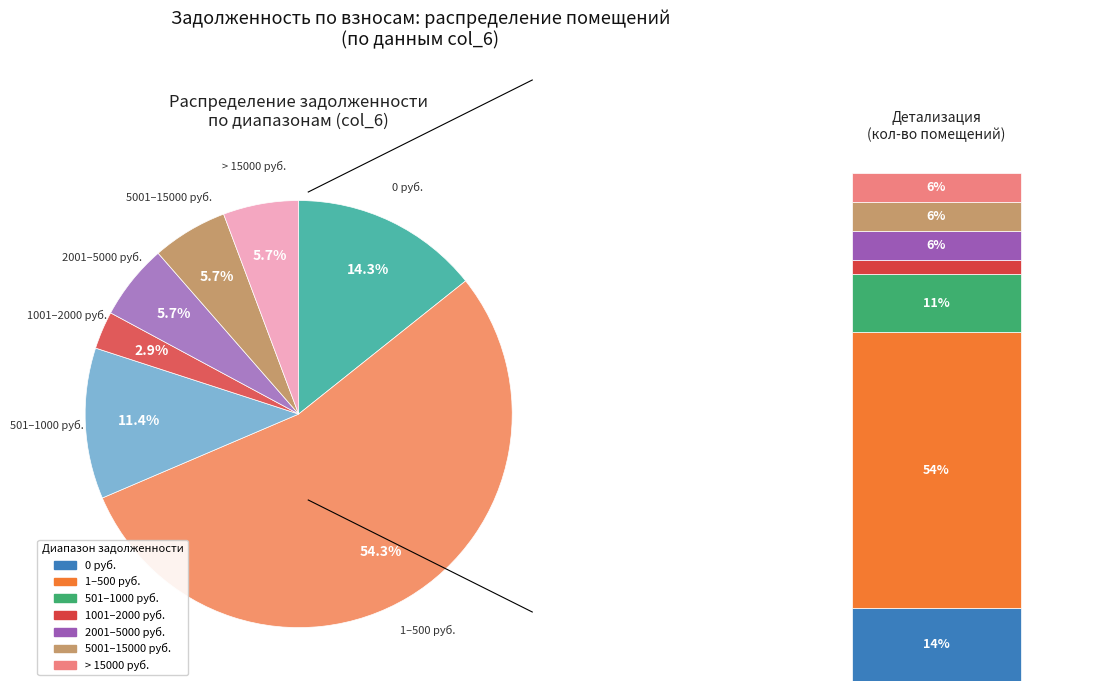

The 2 slice represents 38% of the pie. True or false?

False